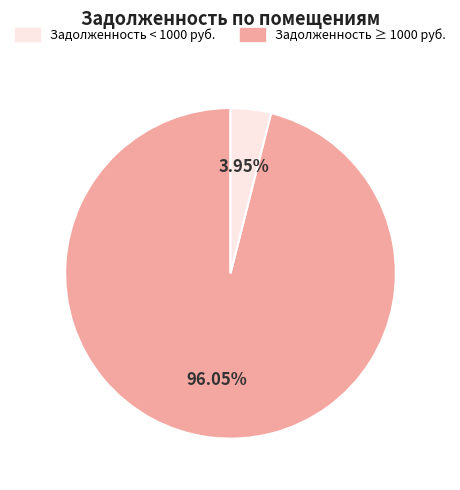

To the nearest percent, what is the average slice percentage?

50%